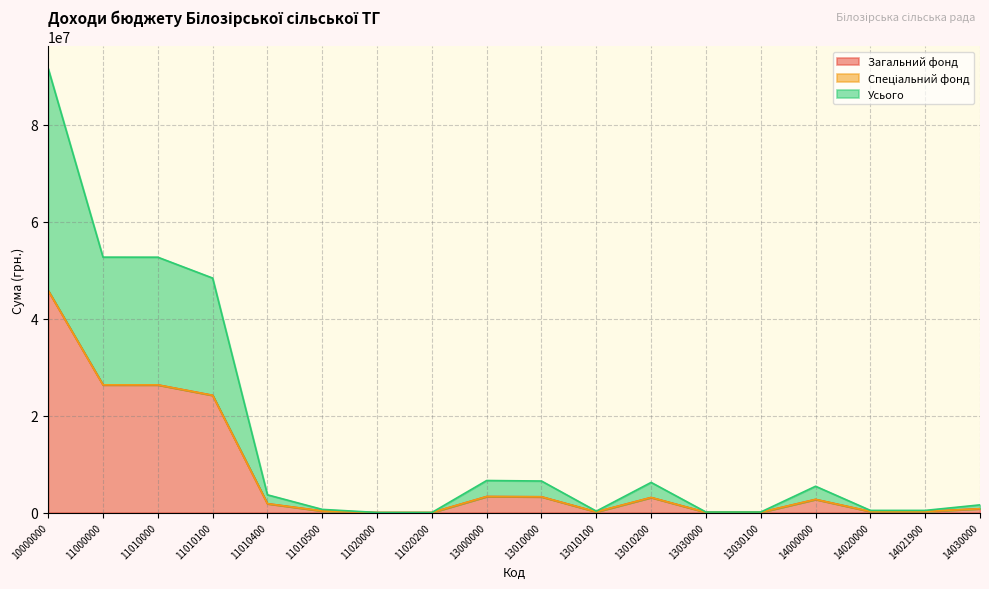

Does the chart have visible grid lines?

Yes